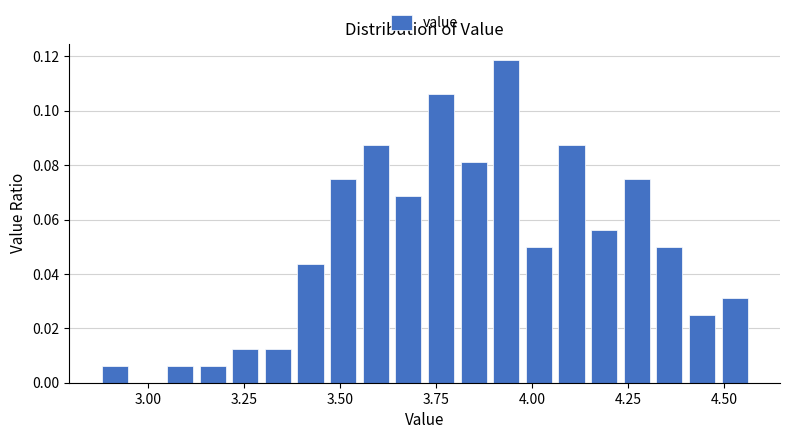

Around what value on the x-axis is the tallest bar? Give the approximate position of its centre, as read against the axis.

3.95